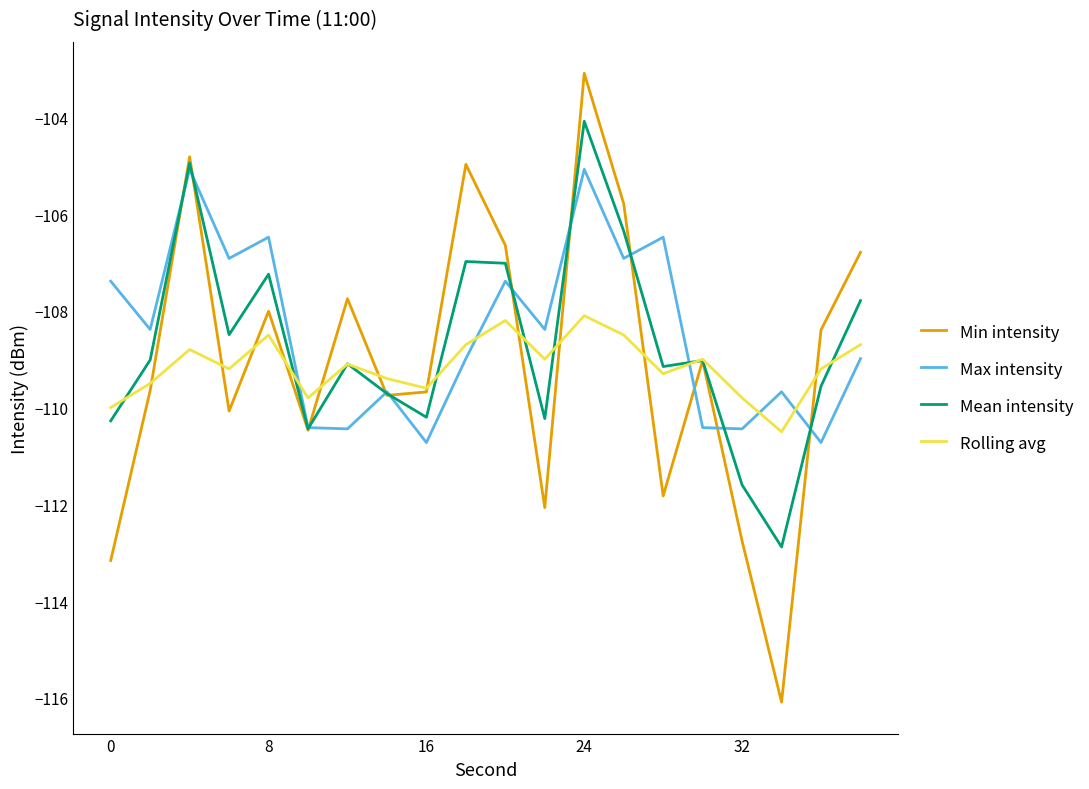

What is the lowest value of the Max intensity series?

-110.7